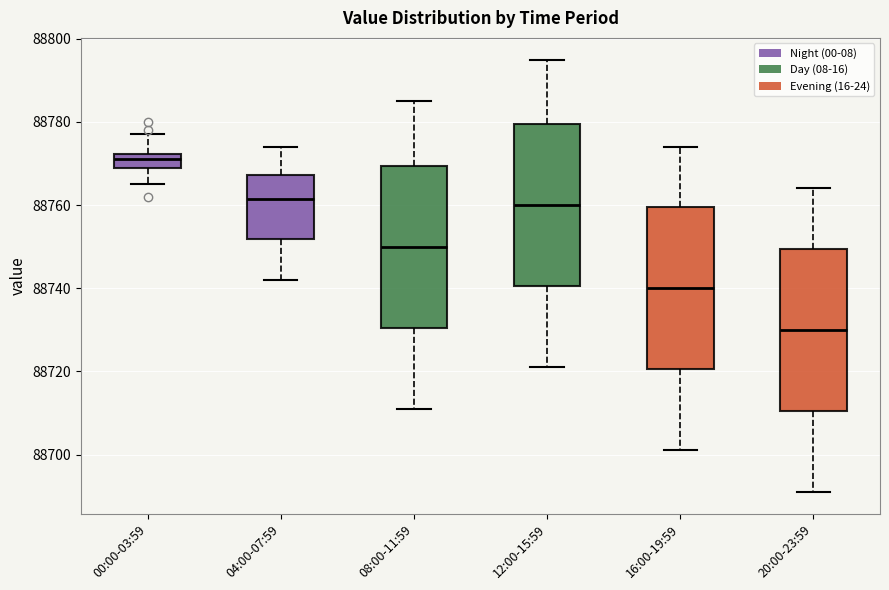

Reading left to right, transcribe this box plot: for each box, give where its median line is, the range the box spans, and where its two whiskers end, as read against the y-axis. The values are not printed on the chart, so give them approximately, as read against the axis.

00:00-03:59: median 88772 (inside the box), box 88770 to 88772, whiskers 88766 to 88778
04:00-07:59: median 88762, box 88752 to 88768, whiskers 88742 to 88774
08:00-11:59: median 88750, box 88730 to 88770, whiskers 88712 to 88786
12:00-15:59: median 88760, box 88740 to 88780, whiskers 88722 to 88796
16:00-19:59: median 88740, box 88720 to 88760, whiskers 88702 to 88774
20:00-23:59: median 88730, box 88710 to 88750, whiskers 88692 to 88764